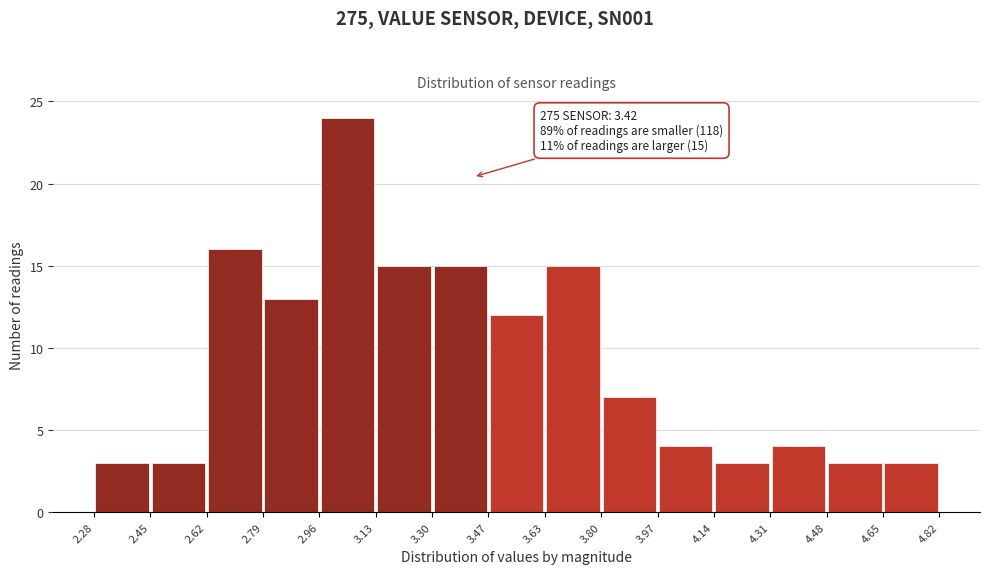

Over which range of the x-axis is the bar tallest?

2.96 to 3.13